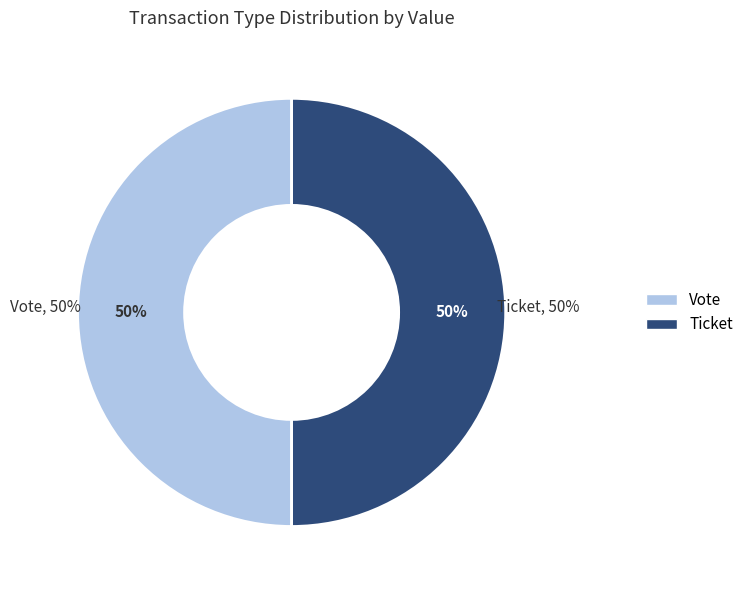

Which slice is the smallest?

Ticket